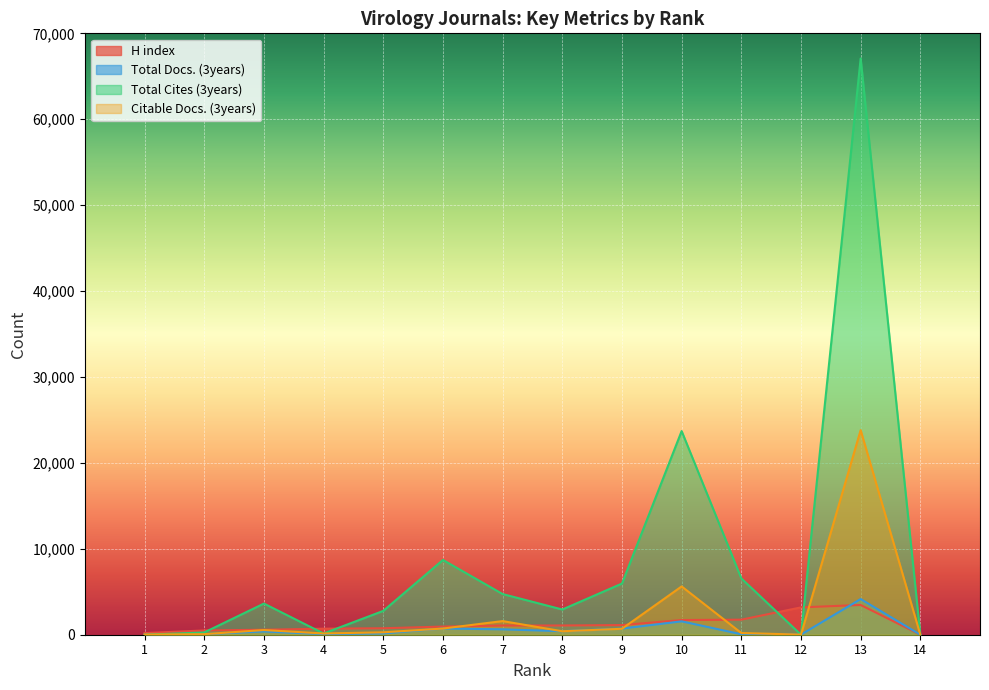

At how many categories does at least one series exceed 53470?

1